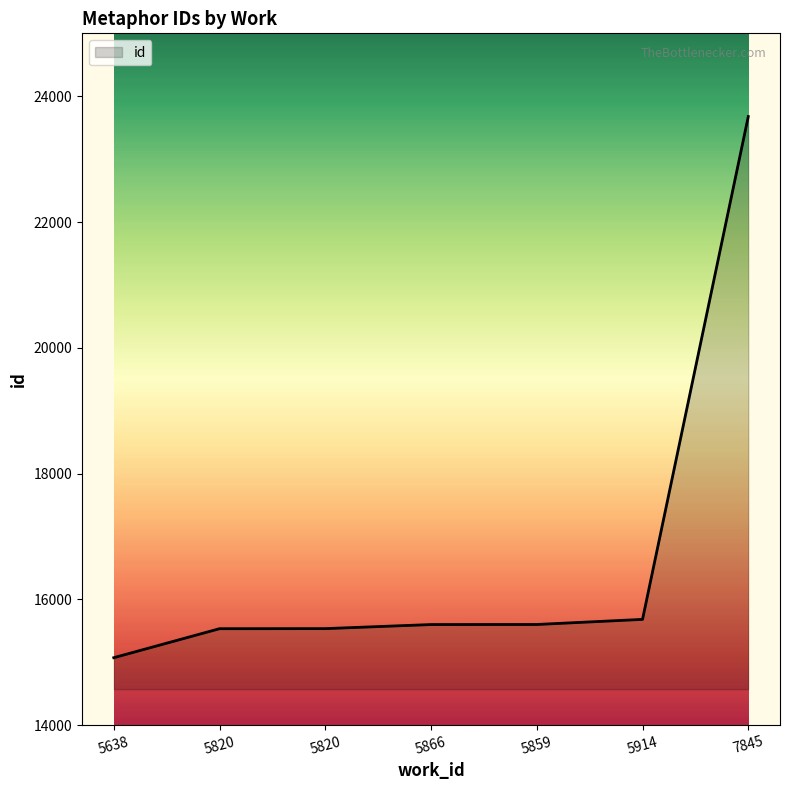

Reading left to right, list all the values displayed in this chart.

5638=15073	5820=15534	5820=15535	5866=15600	5859=15601	5914=15682	7845=23677